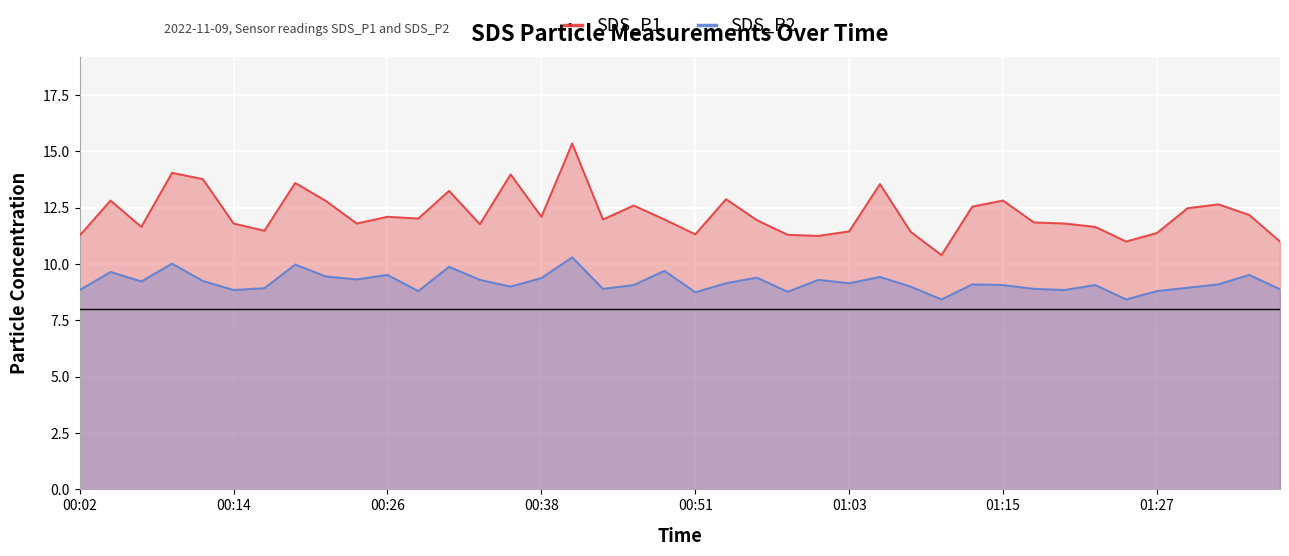

Between 00:02 and 38, which is larger?

38